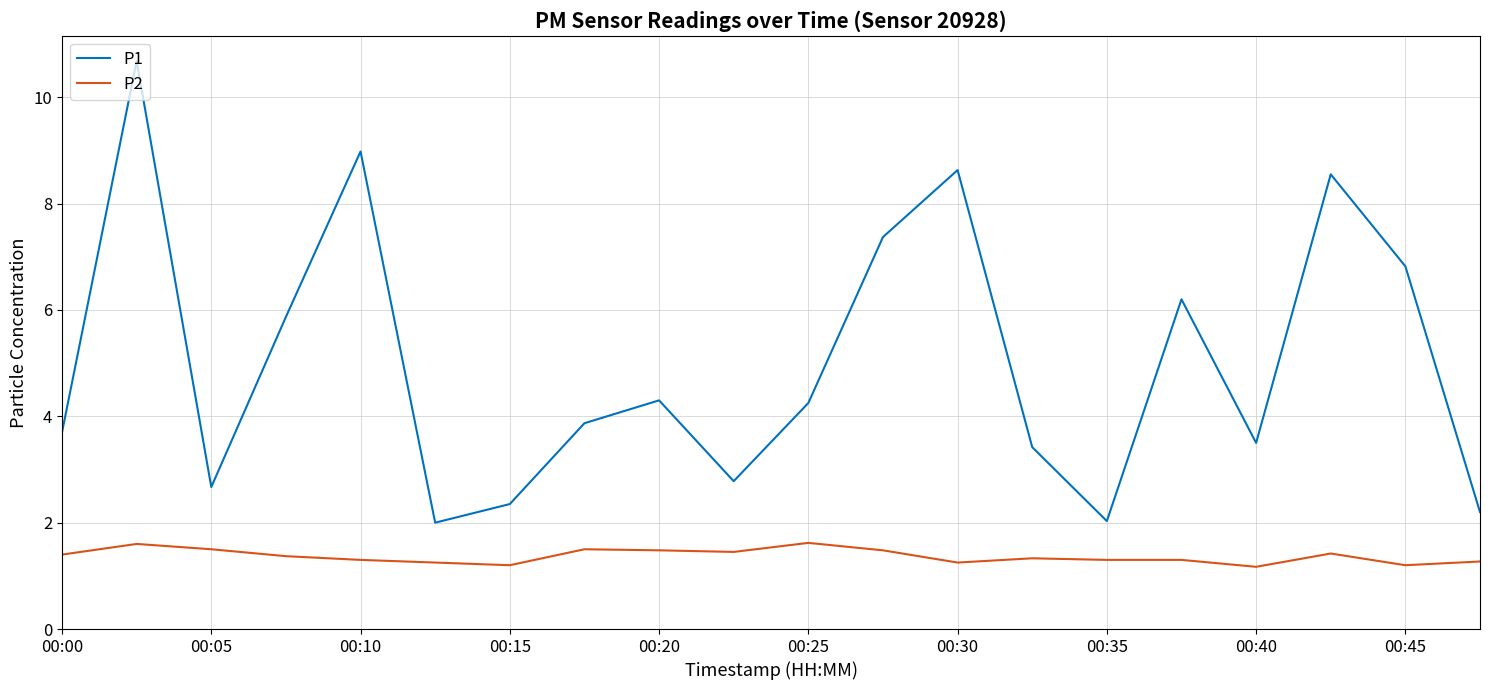

Which series has the largest total across all categories?

P1